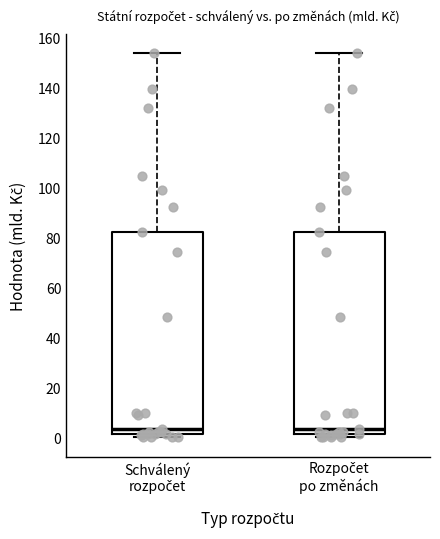

Reading left to right, transcribe this box plot: for each box, give where its median line is, the range the box spans, and where its two whiskers end, as read against the y-axis. The values are not printed on the chart, so give them approximately, as read against the axis.

Schválený rozpočet: median 4, box 2 to 82, whiskers 0 to 154
Rozpočet po změnách: median 4, box 2 to 82, whiskers 0 to 154